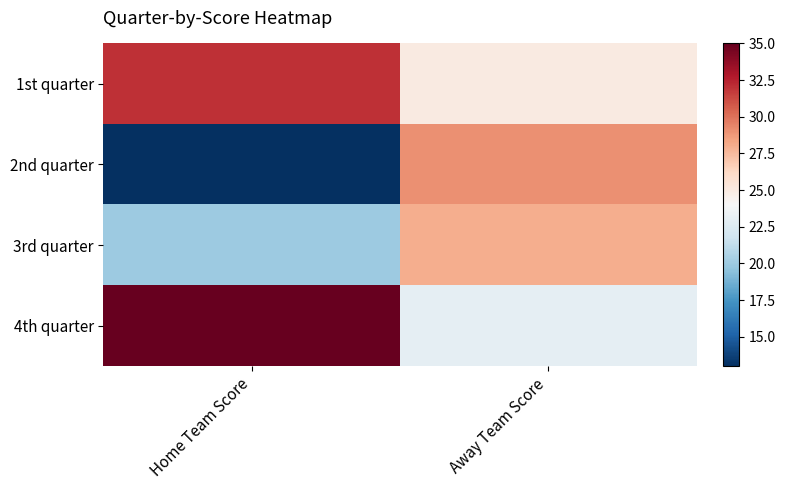

Rank the series by their maximum value, from highest to lowest.

4th quarter, 1st quarter, 2nd quarter, 3rd quarter